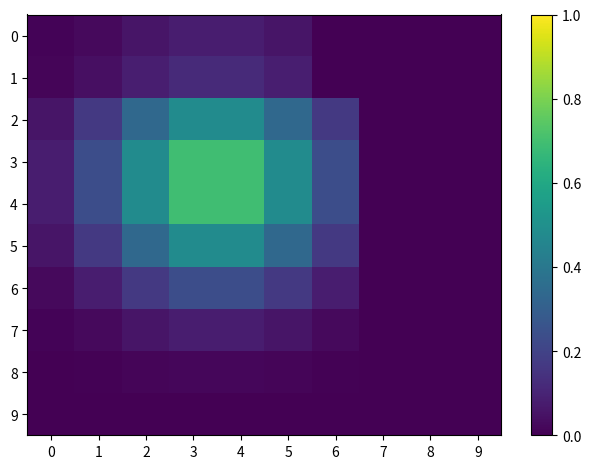

What is the difference between the highest and lowest values at 2?

0.5